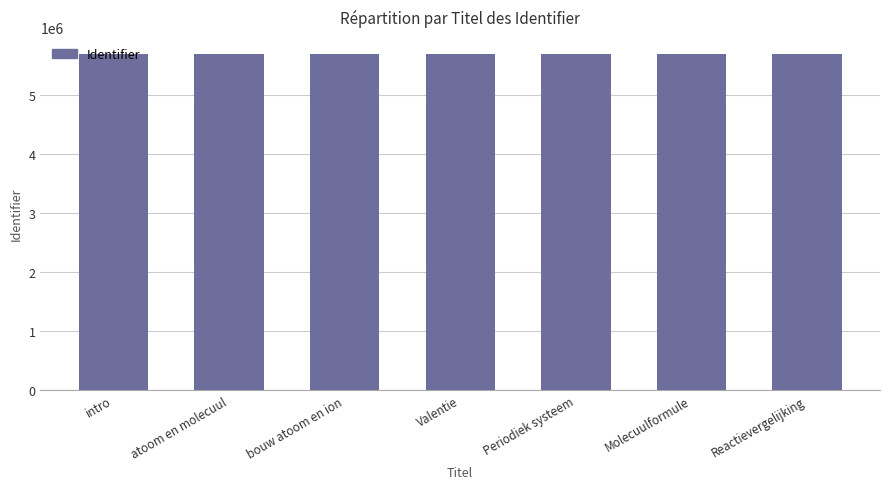

True or false: the data shows 5697742 at atoom en molecuul.

True